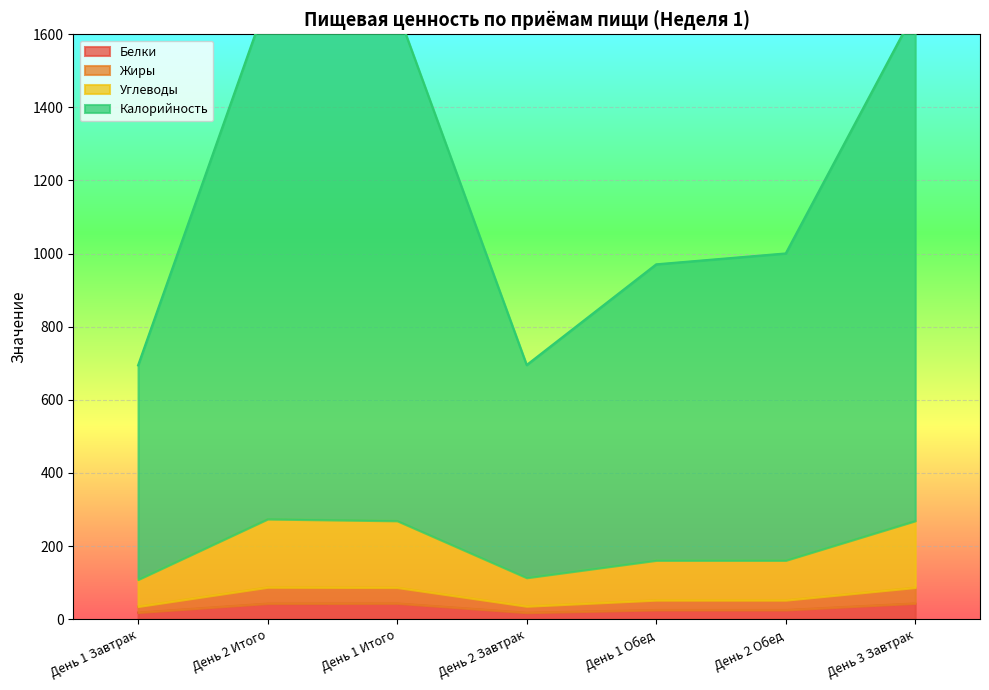

What is the label of the 7th point from the left?

День 3 Завтрак